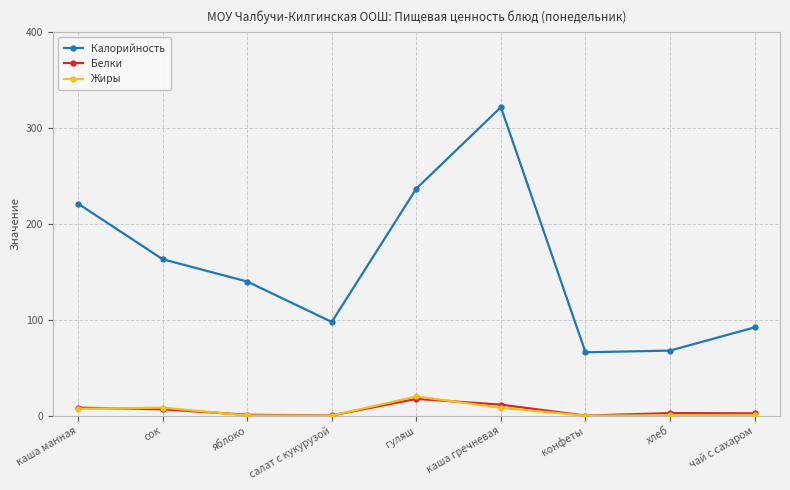

How many interior local valleys does the Жиры series have?

2